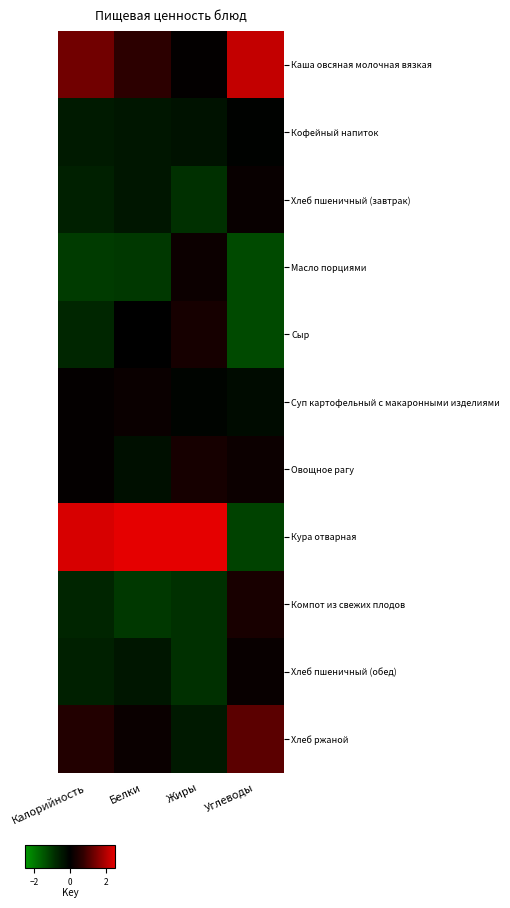

Between Калорийность and Белки, which is larger?

Калорийность